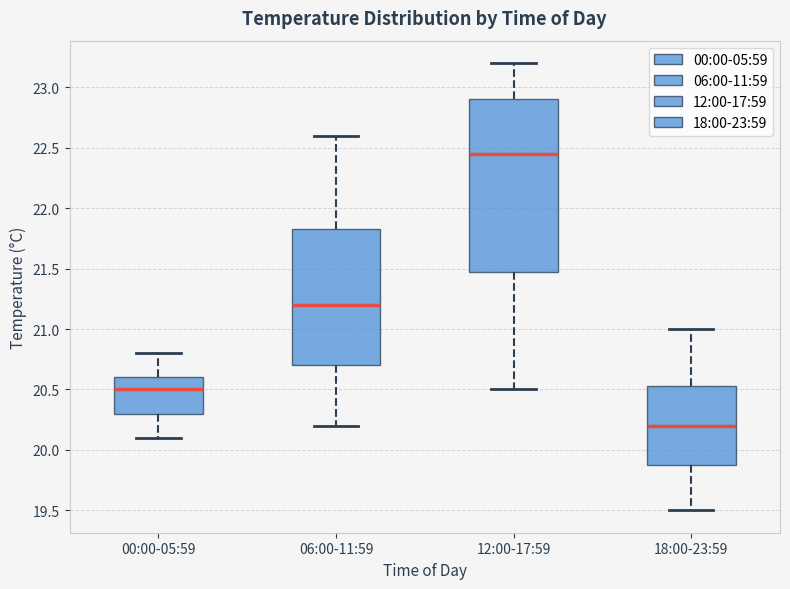

Reading left to right, transcribe this box plot: for each box, give where its median line is, the range the box spans, and where its two whiskers end, as read against the y-axis. The values are not printed on the chart, so give them approximately, as read against the axis.

00:00-05:59: median 20.50, box 20.30 to 20.60, whiskers 20.10 to 20.80
06:00-11:59: median 21.20, box 20.70 to 21.85, whiskers 20.20 to 22.60
12:00-17:59: median 22.45, box 21.50 to 22.90, whiskers 20.50 to 23.20
18:00-23:59: median 20.20, box 19.90 to 20.55, whiskers 19.50 to 21.00